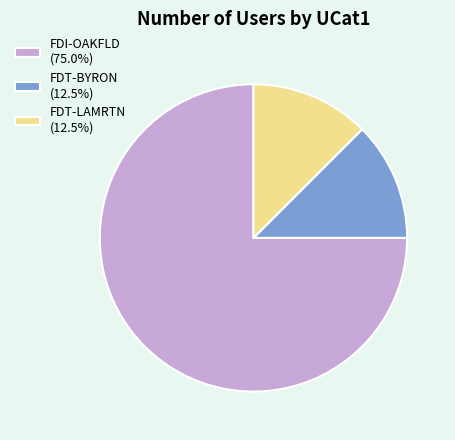

What is the ratio of the value at FDT-BYRON (12.5%) to the value at FDT-LAMRTN (12.5%)?

1.0